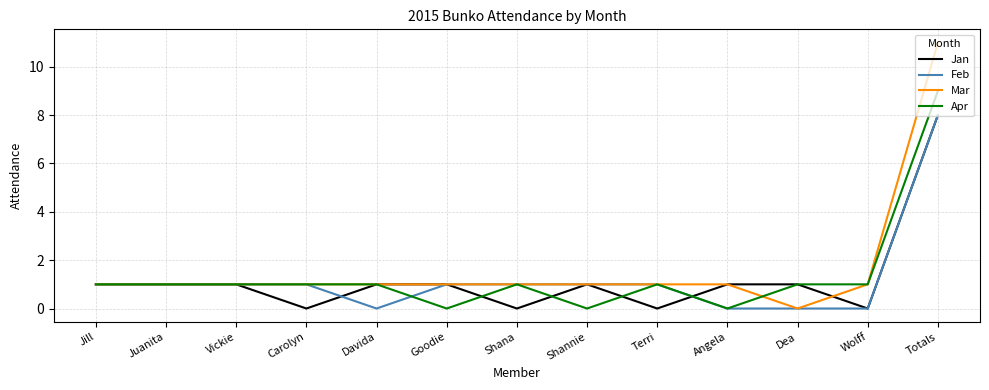

The Feb series shows 0 at Dea. True or false?

True